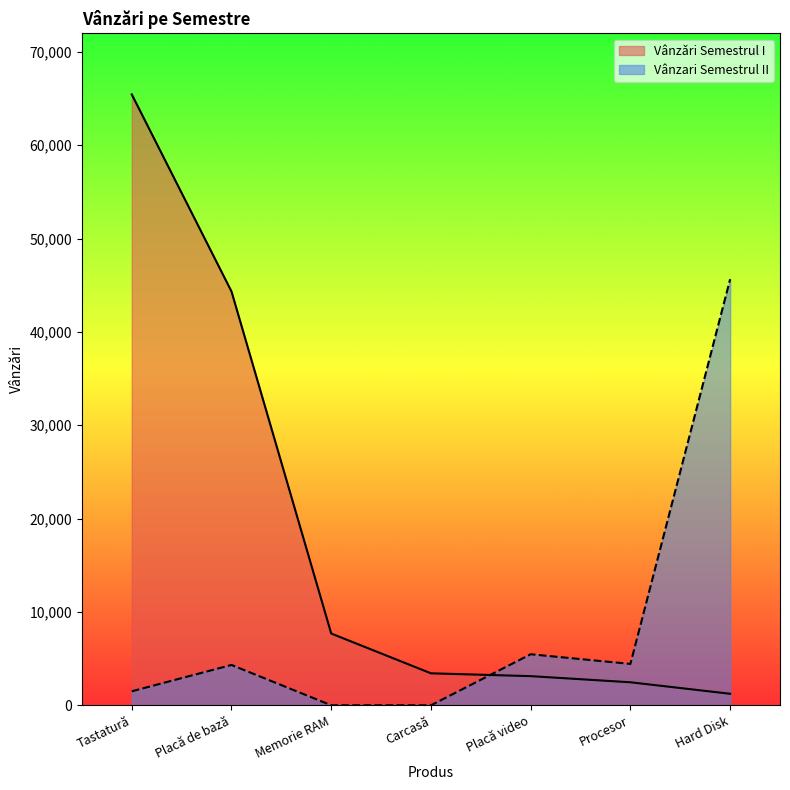

What is the value of the Vânzǎri Semestrul I point at the 6th from the left?

2465